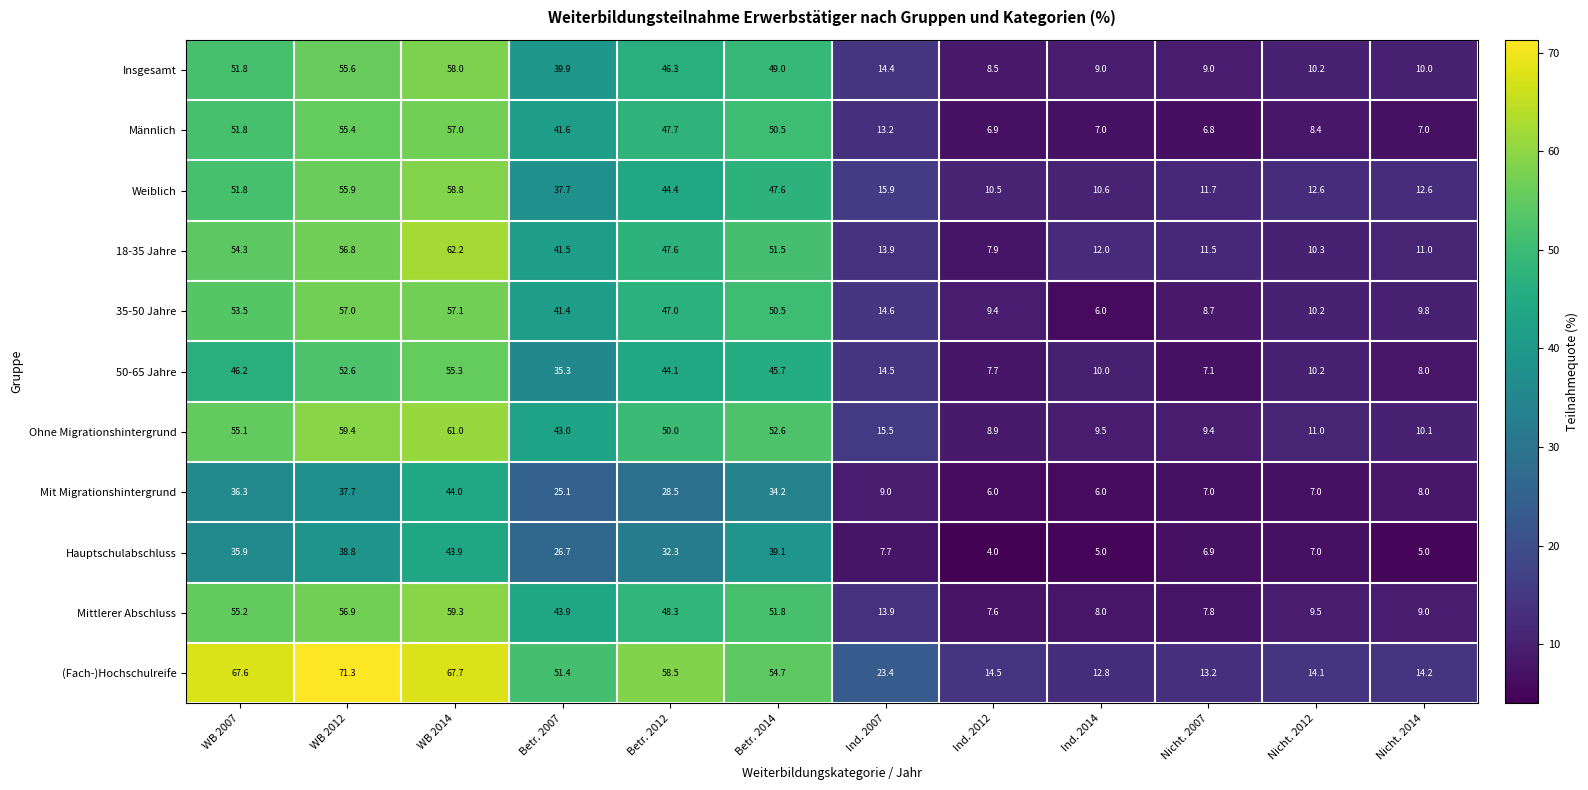

At which label does 50-65 Jahre reach its peak?

WB 2014